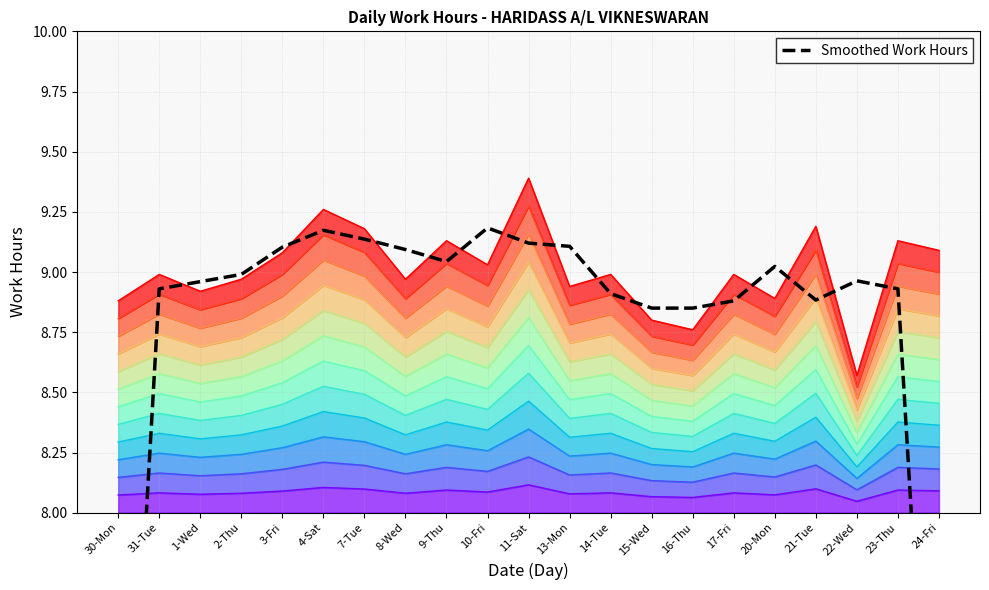

Where is the first local maximum?

4-Sat